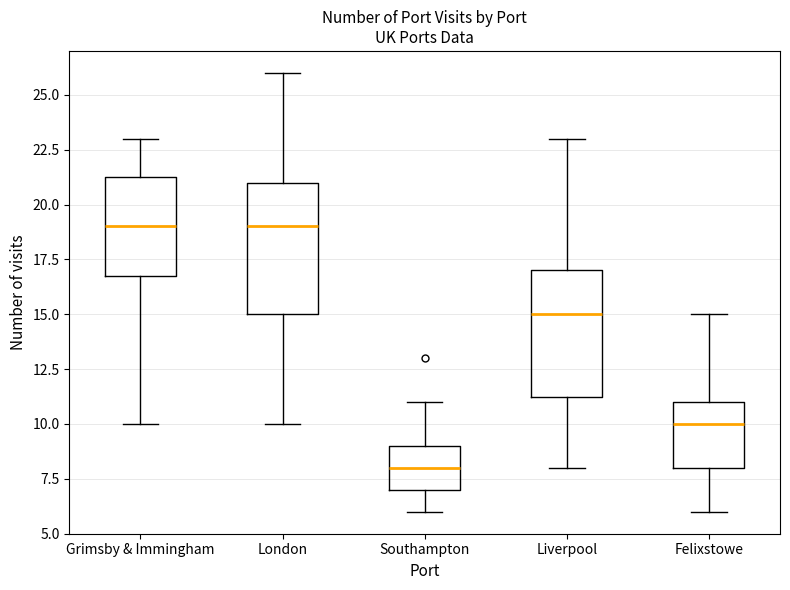

Which box has the lowest median line?

Southampton